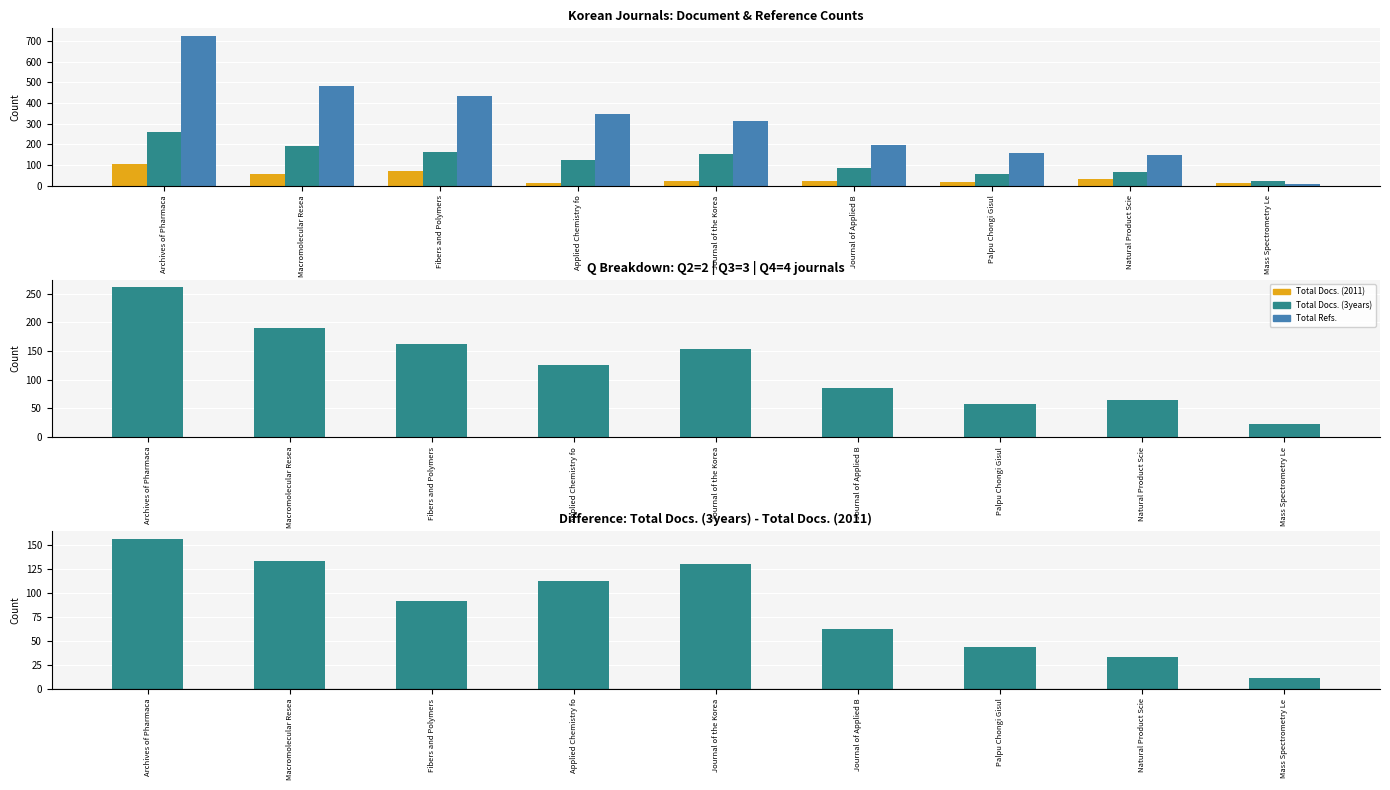

Which series has the largest range (max minus min)?

Total Refs.